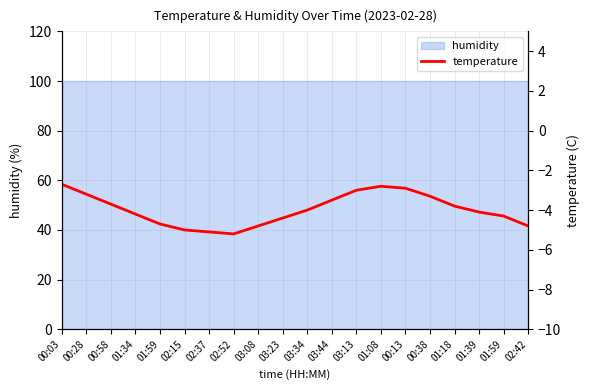

Reading left to right, transcribe all the data shown in this chart.

-2.7	-3.2	-3.7	-4.2	-4.7	-5.0	-5.1	-5.2	-4.8	-4.4	-4.0	-3.5	-3.0	-2.8	-2.9	-3.3	-3.8	-4.1	-4.3	-4.8